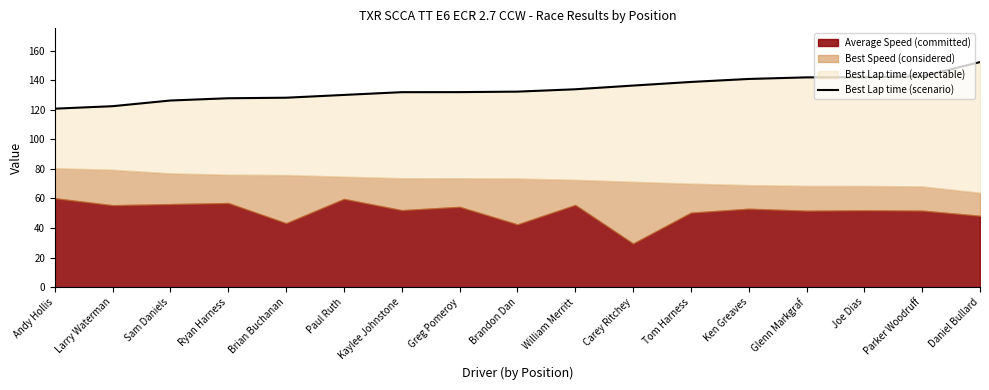

Rank the categories by value from lowest to highest.

Andy Hollis, Larry Waterman, Sam Daniels, Ryan Harness, Brian Buchanan, Paul Ruth, Kaylee Johnstone, Greg Pomeroy, Brandon Dan, William Merritt, Carey Ritchey, Tom Harness, Ken Greaves, Glenn Markgraf, Joe Dias, Parker Woodruff, Daniel Bullard